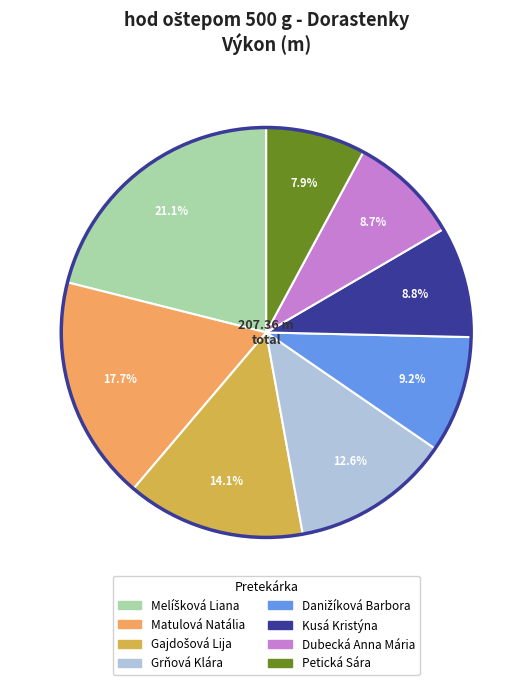

Is it true that Grňová Klára is 24% of the pie?

False